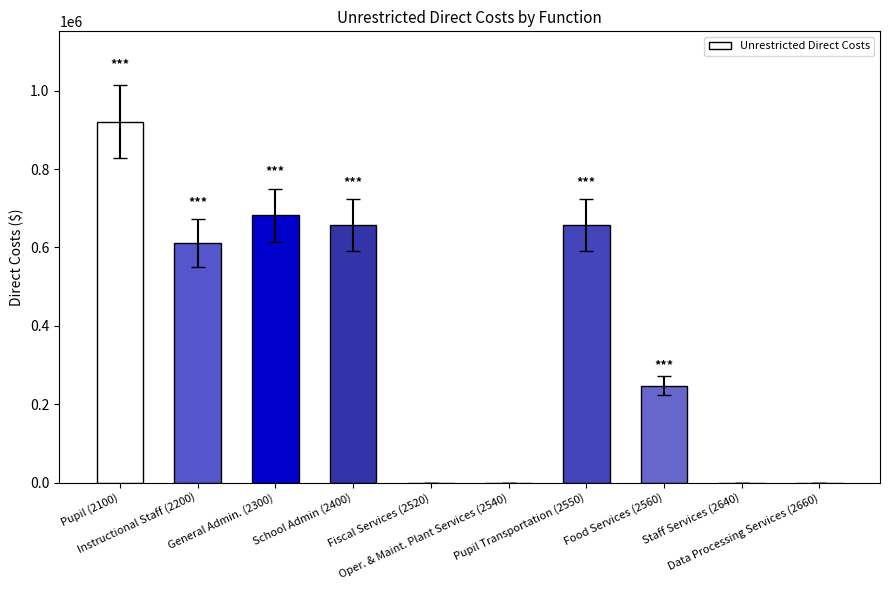

What is the greatest value displayed?

921077